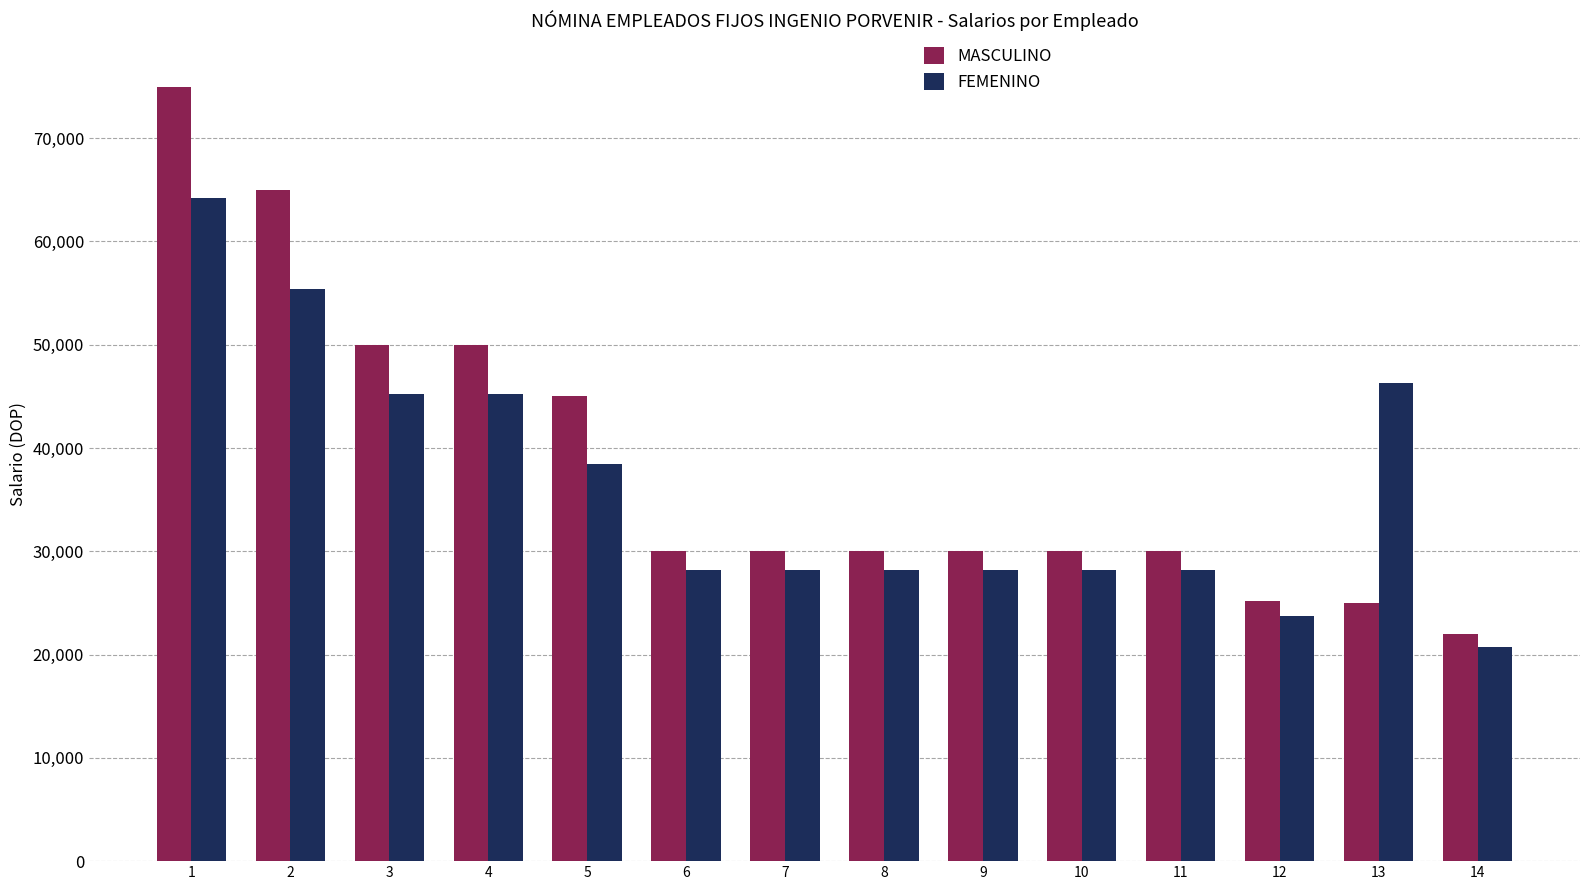

Where does the FEMENINO series first go above 28227?

1